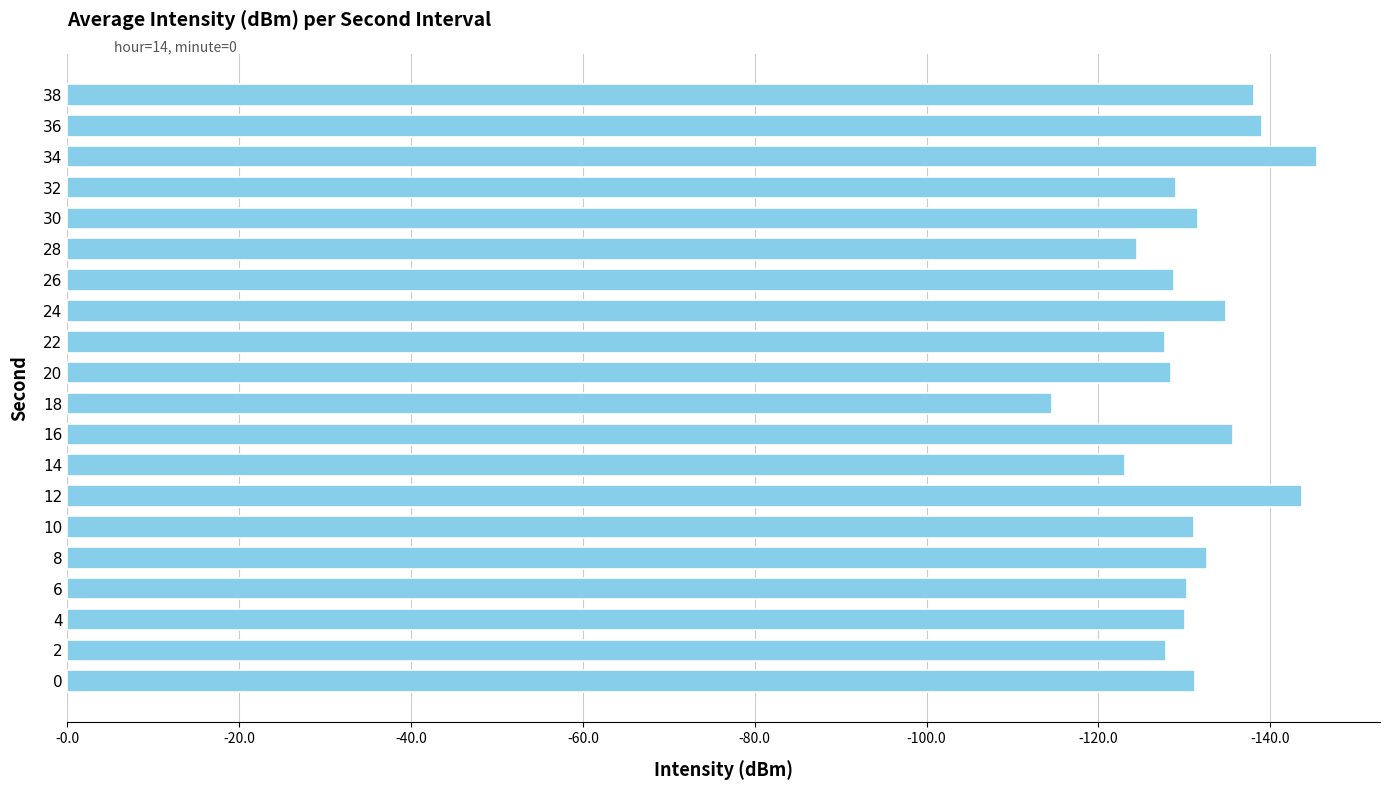

The value at 18 is 78.1. True or false?

False